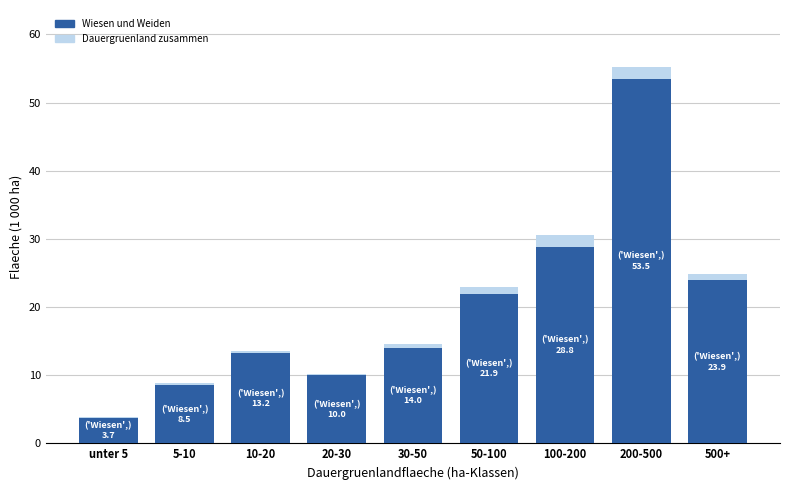

What is the lowest value of the Wiesen und Weiden series?

3.7